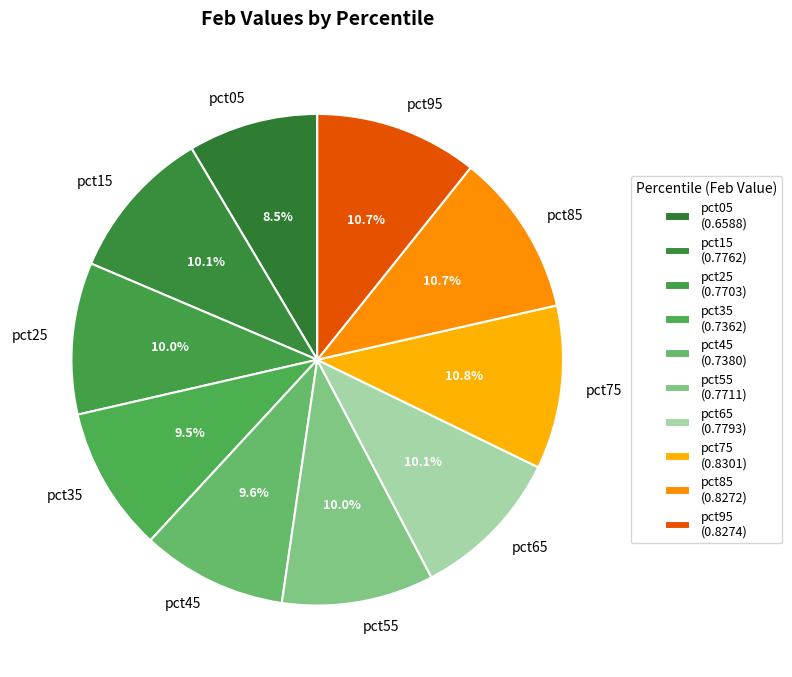

Is the sum of pct05 and pct85 greater than half?

No